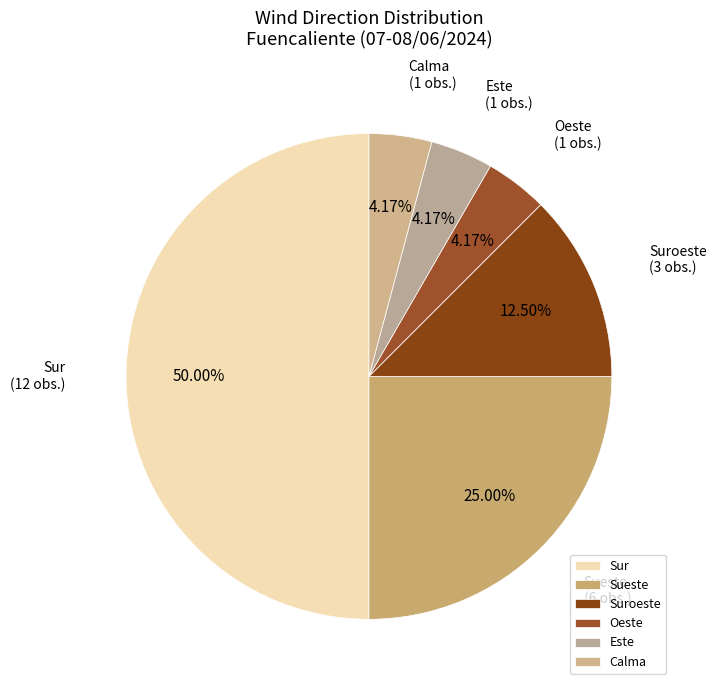

What is the ratio of the value at Sur to the value at Sueste?

2.0